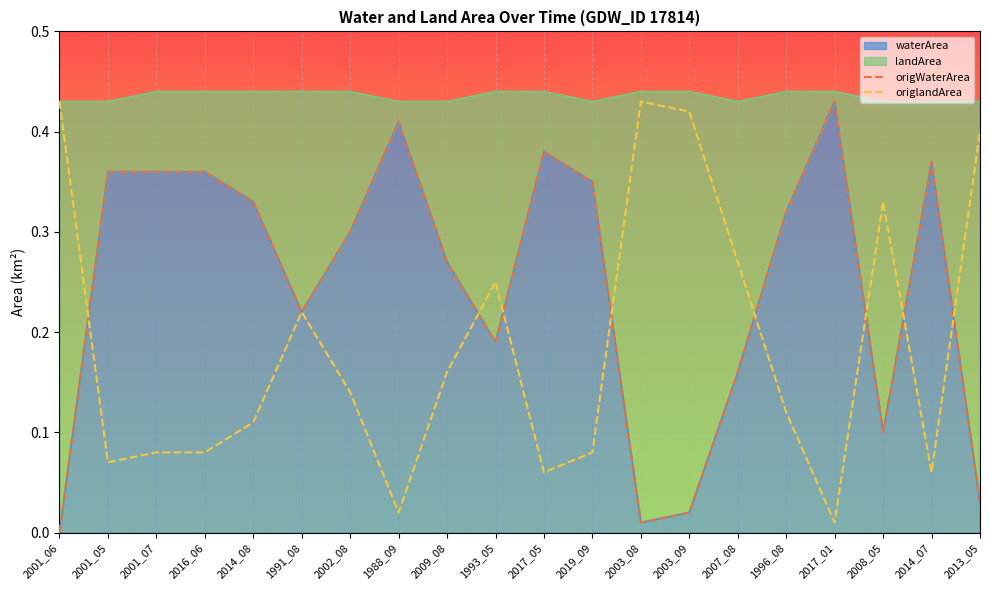

How many data points does each series have?

20